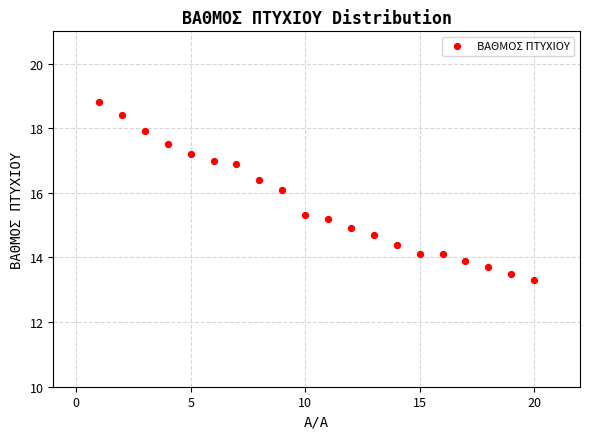

What is the range of X values (max minus min)?

19.0